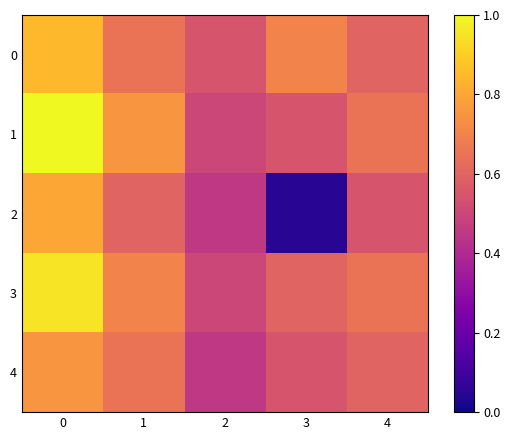

Which series has the largest total across all categories?

1